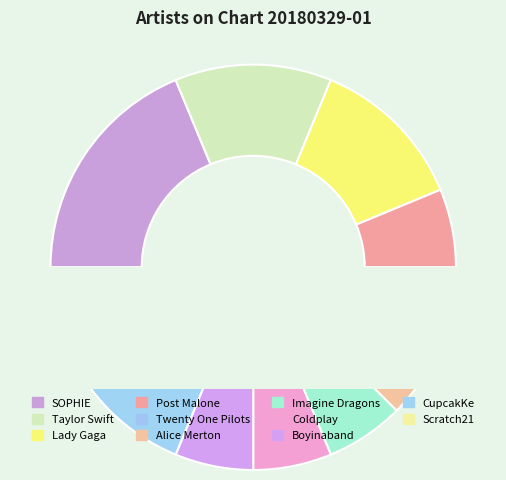

The Lady Gaga slice represents 25% of the pie. True or false?

False